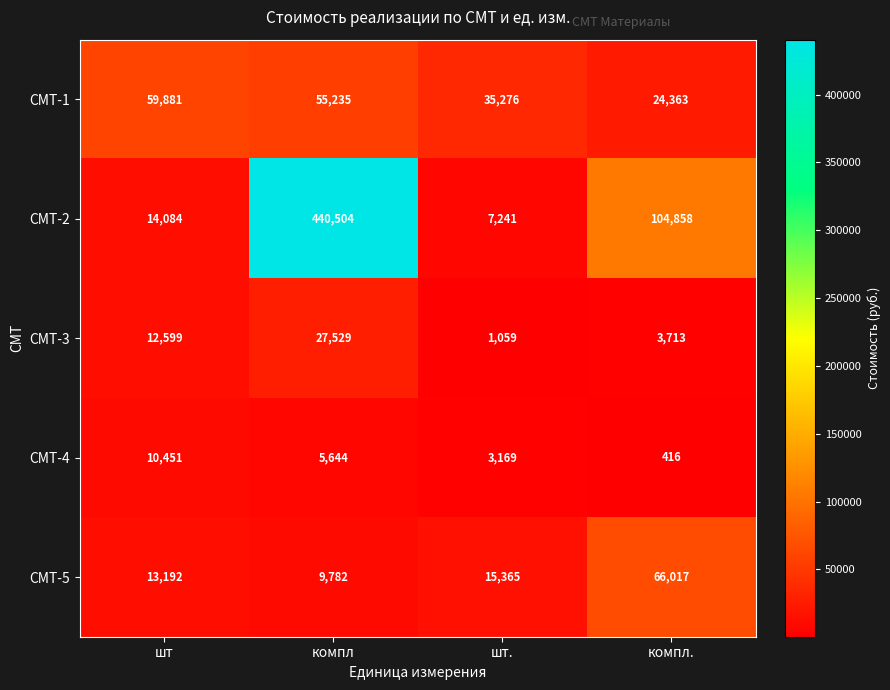

What is the spread (max minus min) of values at компл.?

104442